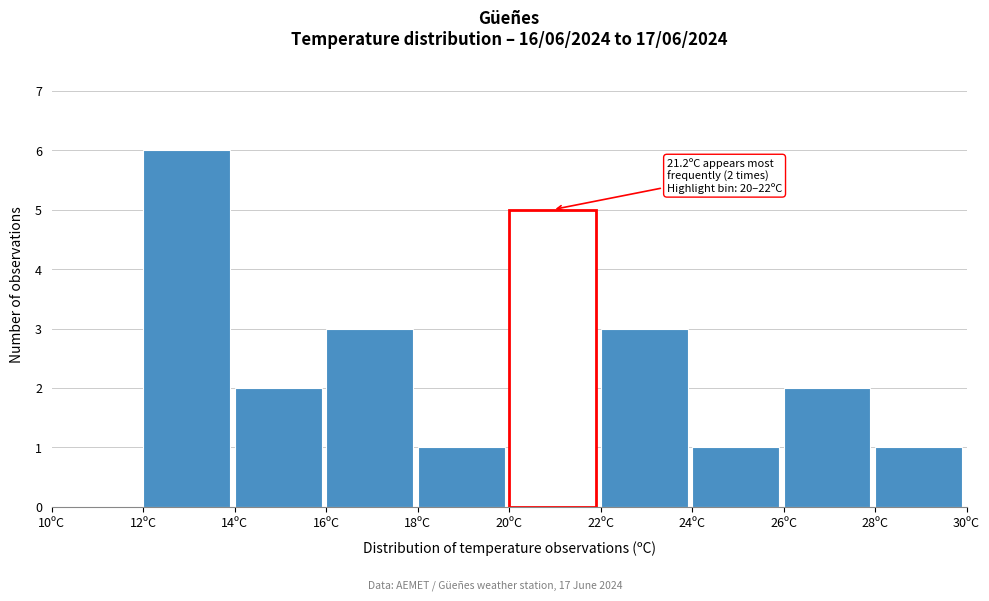

Which range on the x-axis has the tallest bar?

12 to 14